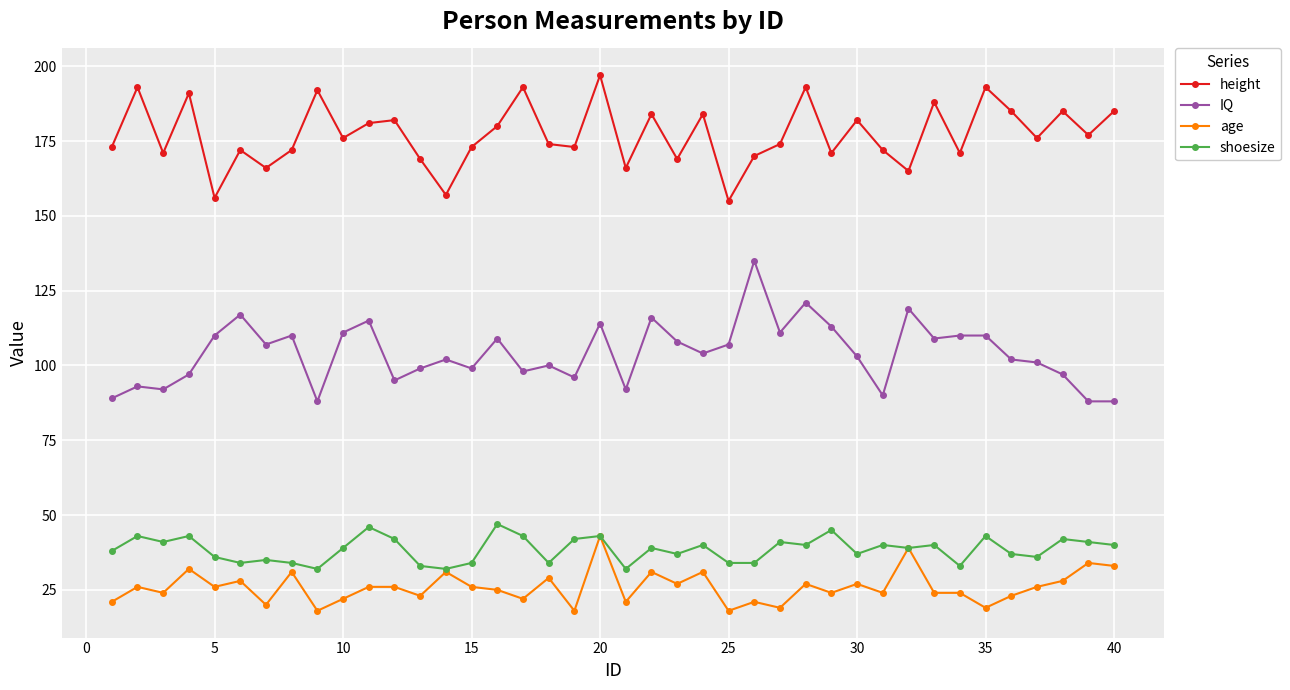

What are all the series names shown in the legend?

height, IQ, age, shoesize